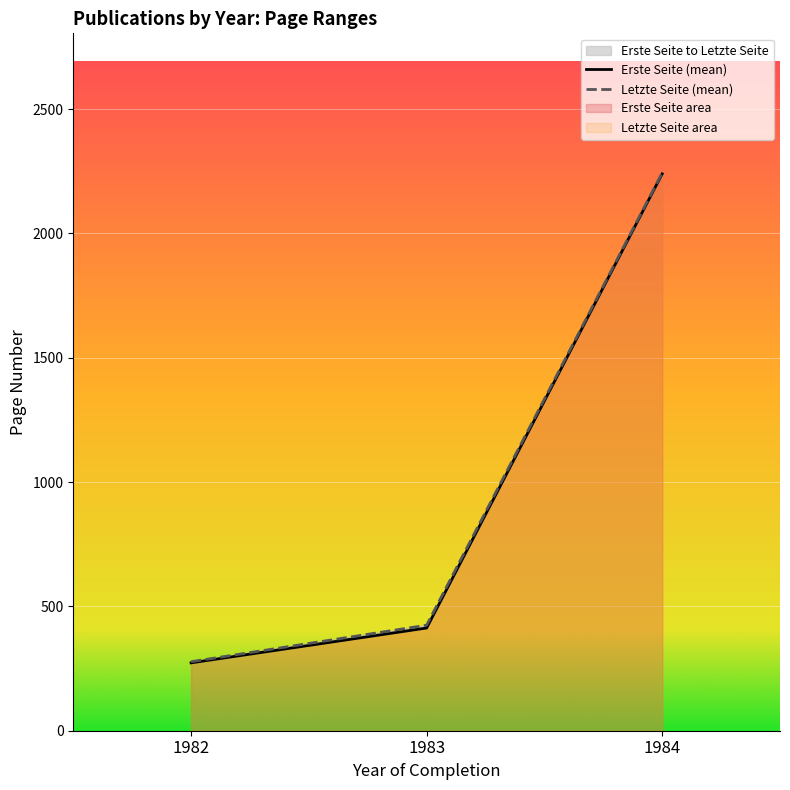

Reading left to right, list all the values displayed in this chart.

Erste Seite (mean): 273.0	413.2	2240.0
Letzte Seite (mean): 277.6	424.5	2244.0